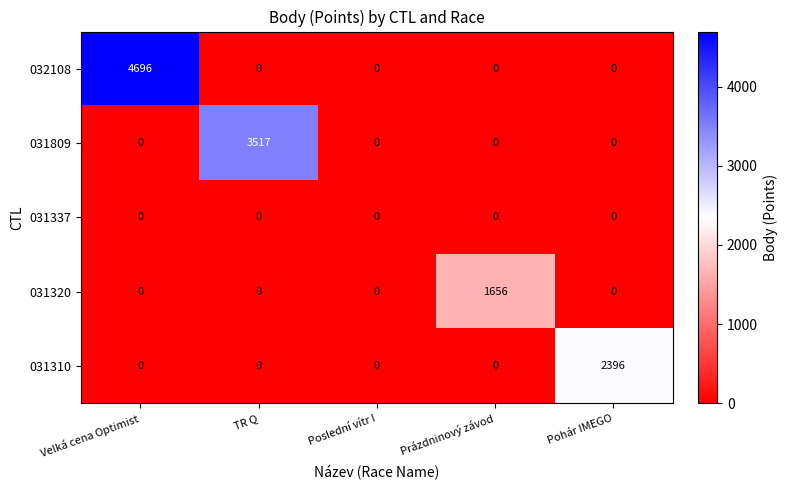

Rank the series by their maximum value, from lowest to highest.

031337, 031320, 031310, 031809, 032108